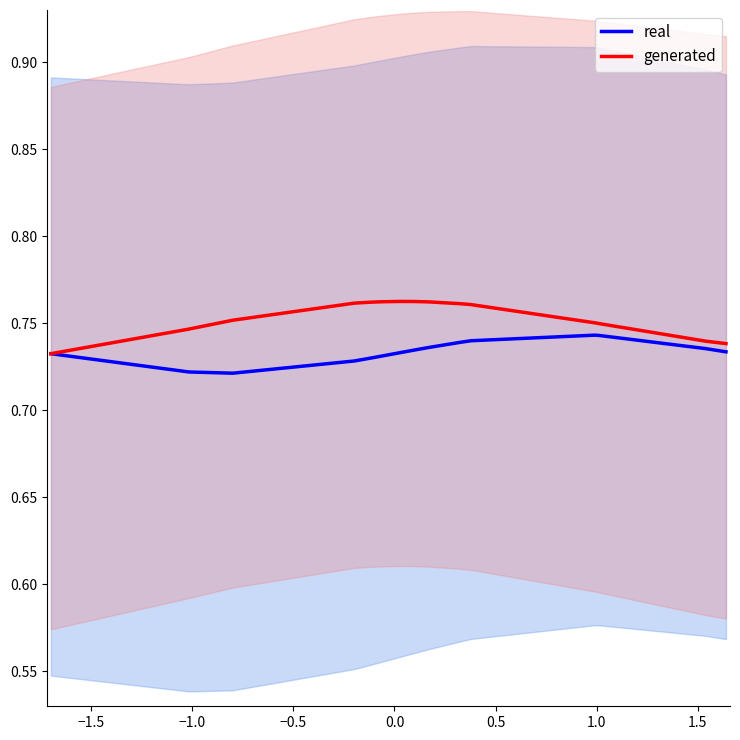

True or false: real and generated intersect in this chart.

True